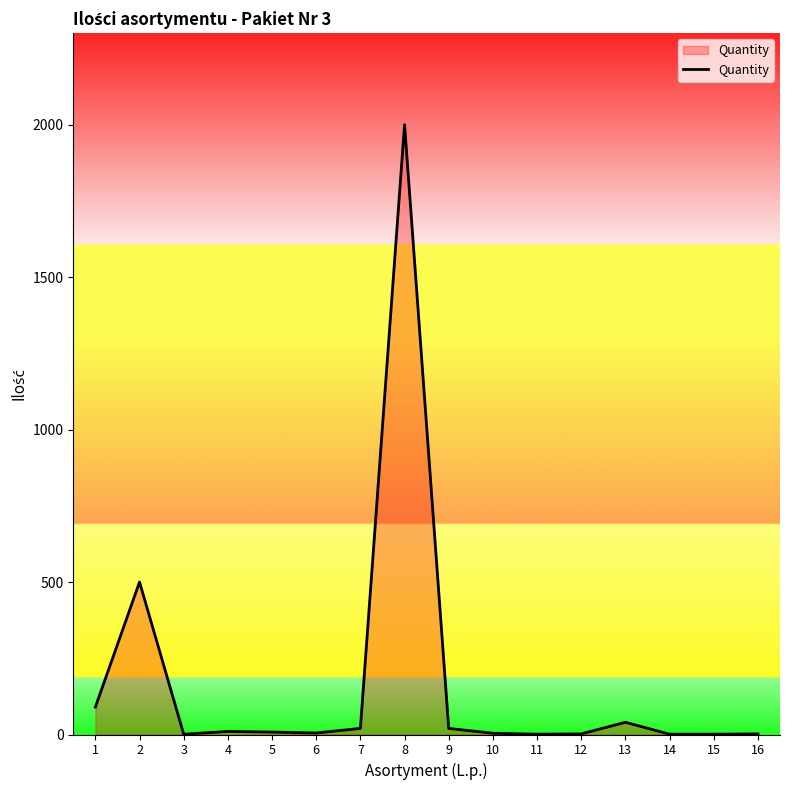

Approximately how many times larger is the value at 6 compared to 11?

5.0